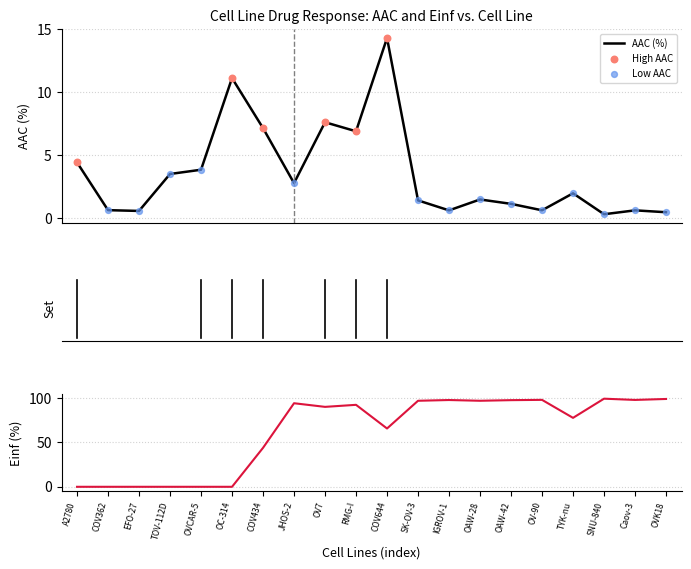

At which category is the sum across all series the highest?

SNU-840